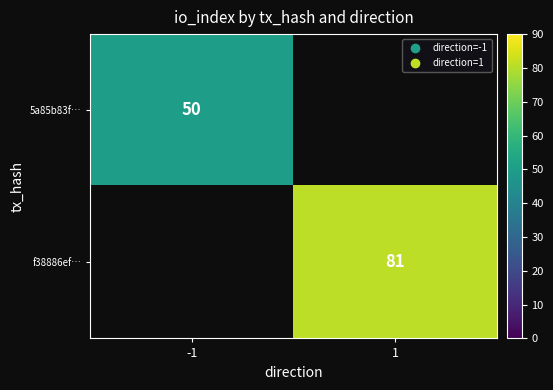

True or false: 5a85b83f… has a value of 50 at -1.

True